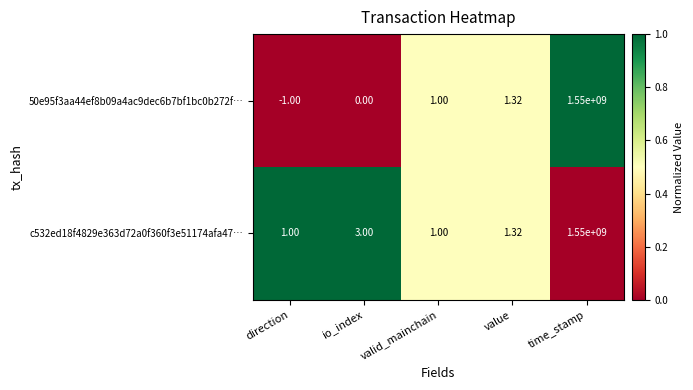

At which category is the sum across all series the highest?

time_stamp